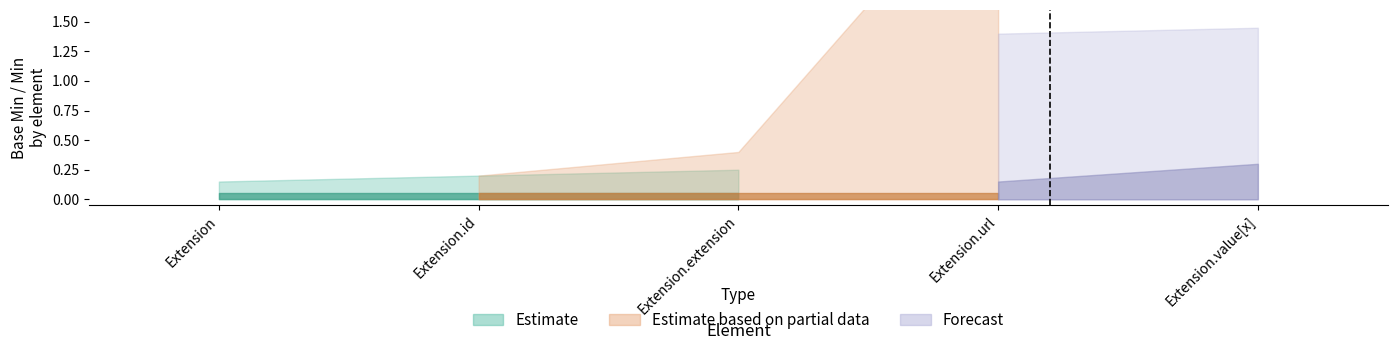

True or false: Min has more than 0 points higher than both neighbors.

True